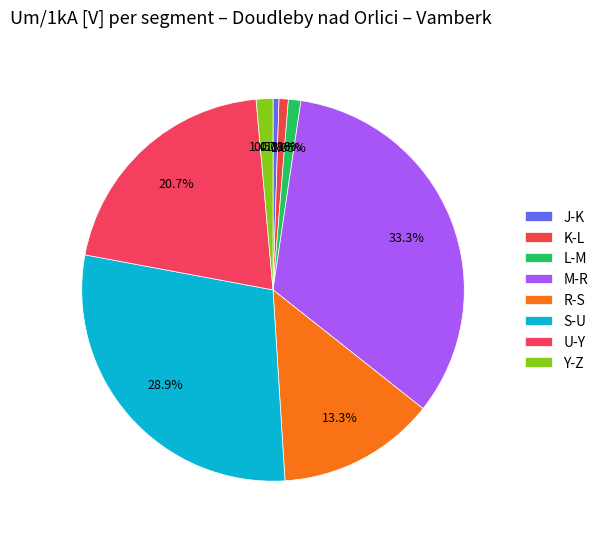

Rank the categories by value from highest to lowest.

M-R, S-U, U-Y, R-S, Y-Z, L-M, K-L, J-K